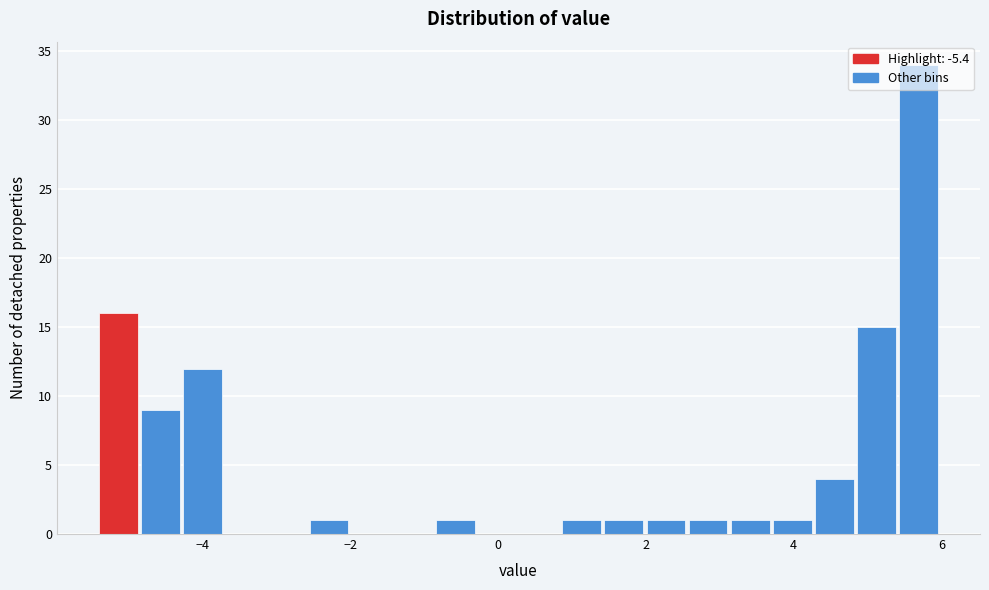

Read against the x-axis, roughly where is the centre of the tallest bar?

5.6